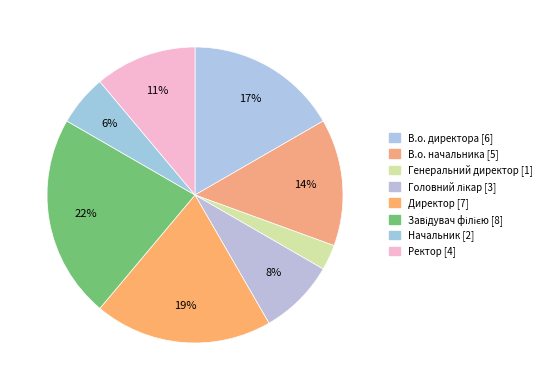

Does any single category account for the majority?

No